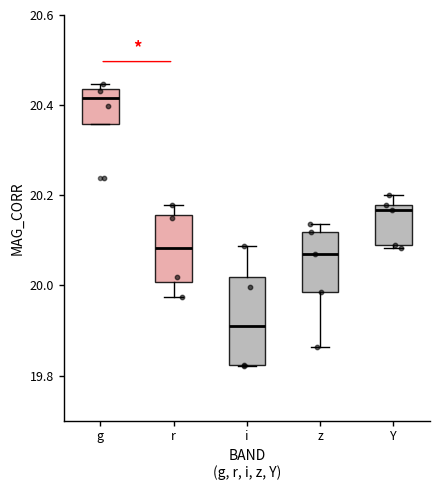

Comparing the boxes themselves (not the whiskers), which one is the tallest?

i